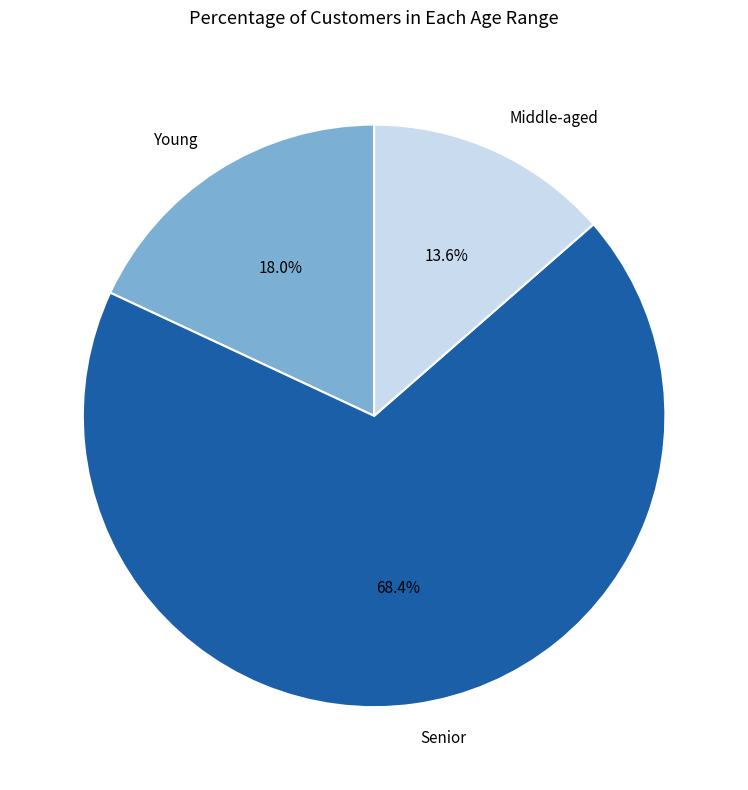

Which category has the biggest portion of the pie?

Senior